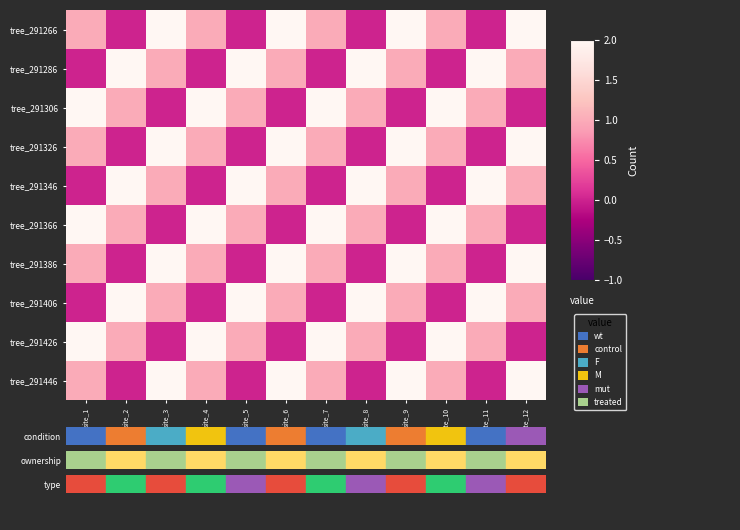

What is the difference between the highest and lowest values at site_4?

2